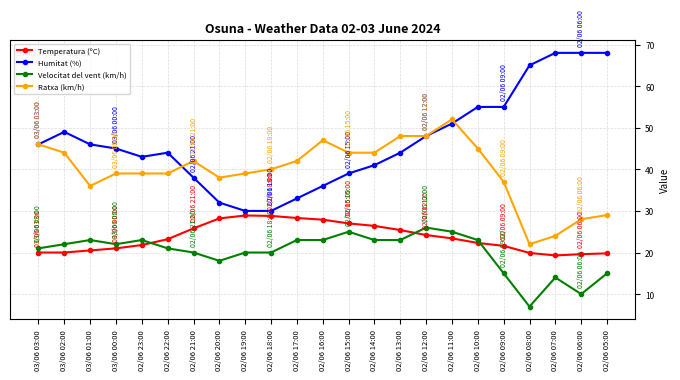

Which series changed the most between 03/06 01:00 and 02/06 20:00?

Humitat (%)